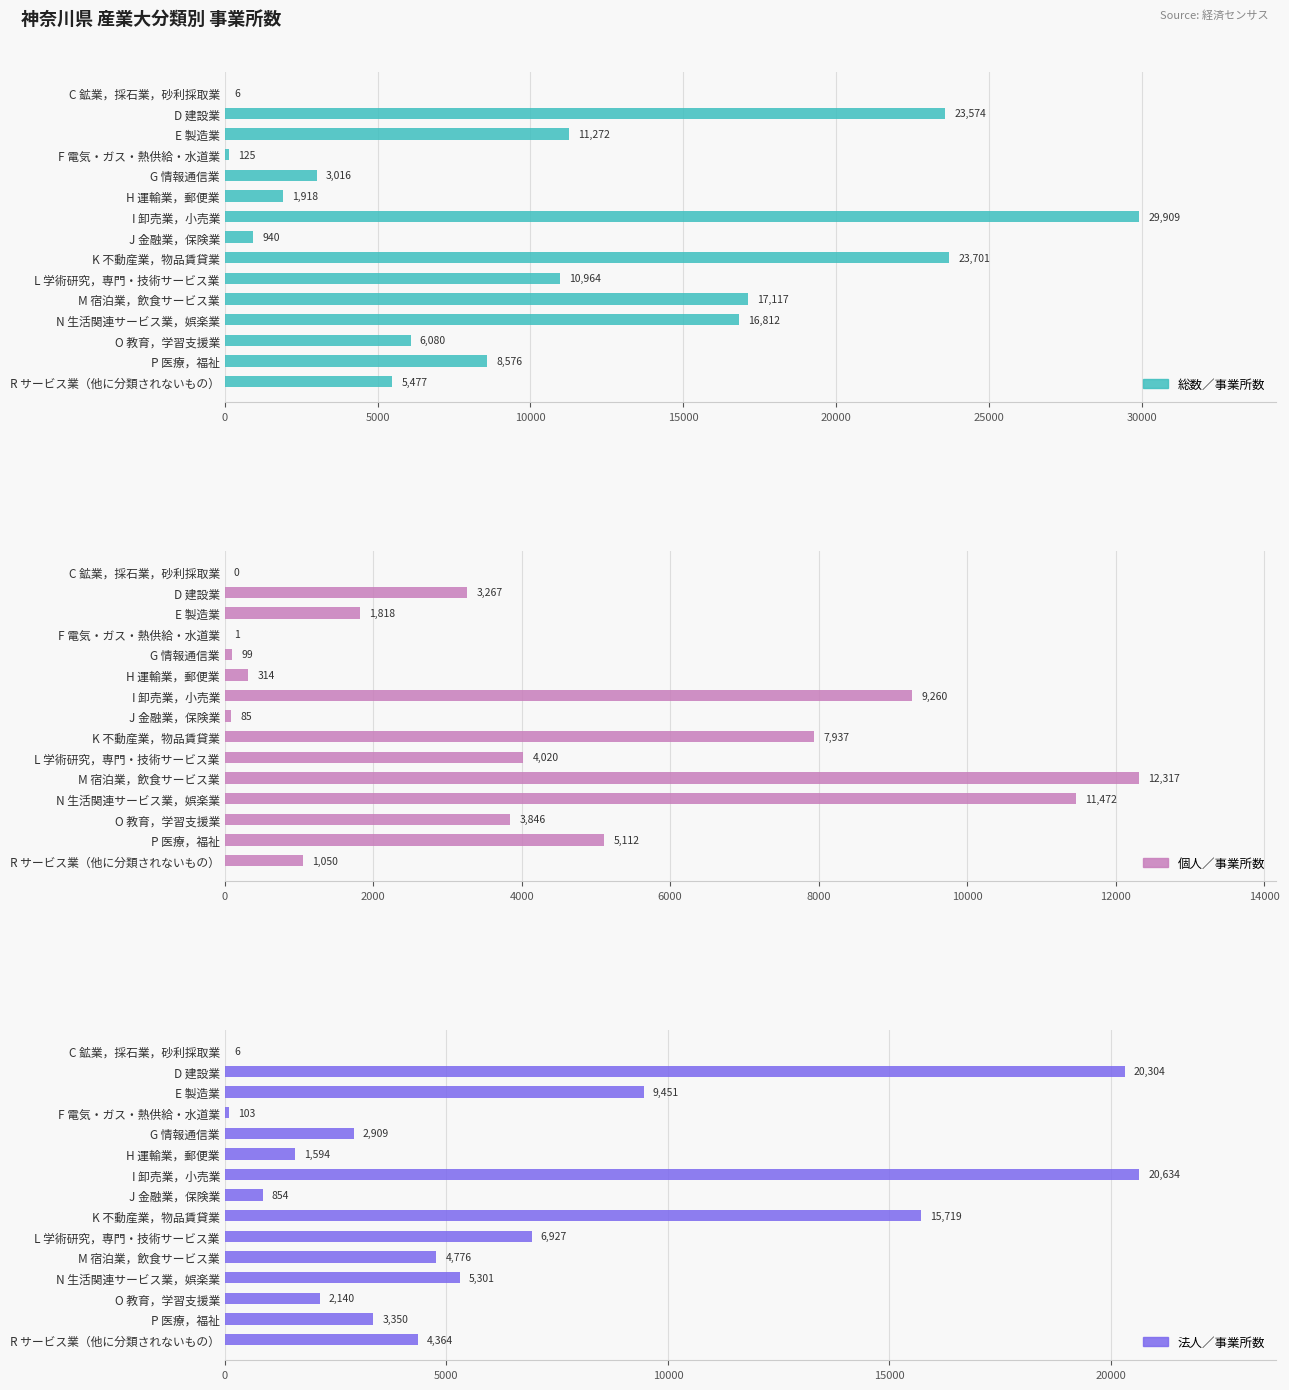

Which series has the largest total across all categories?

総数／事業所数